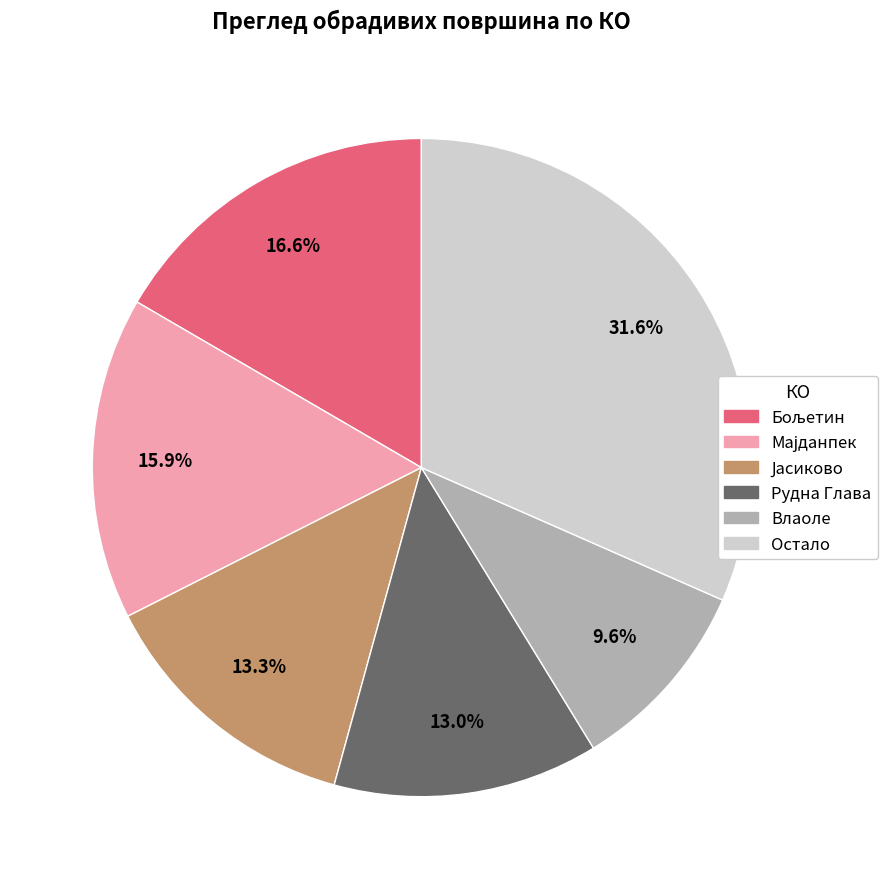

Is there a majority slice in this chart?

No